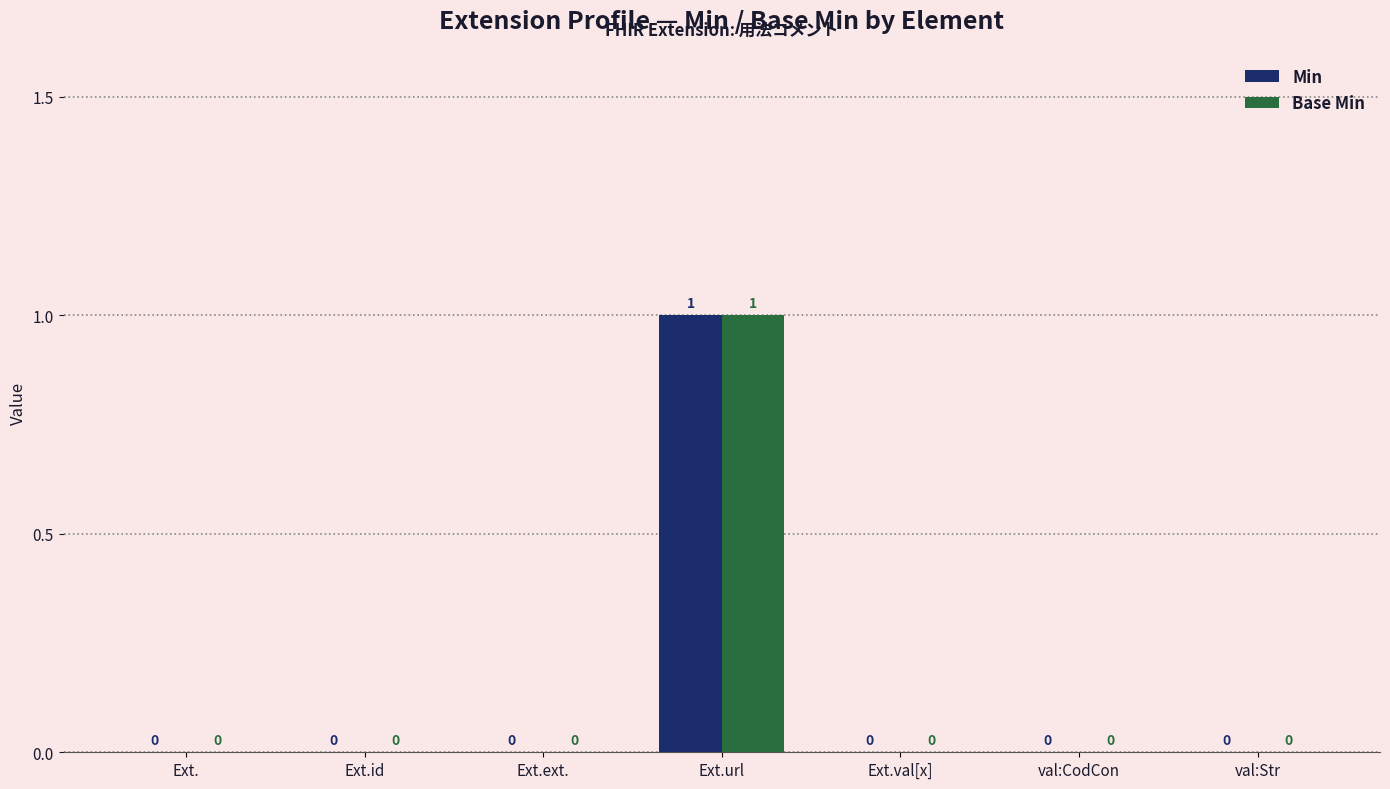

At which category is the sum across all series the highest?

Ext.url